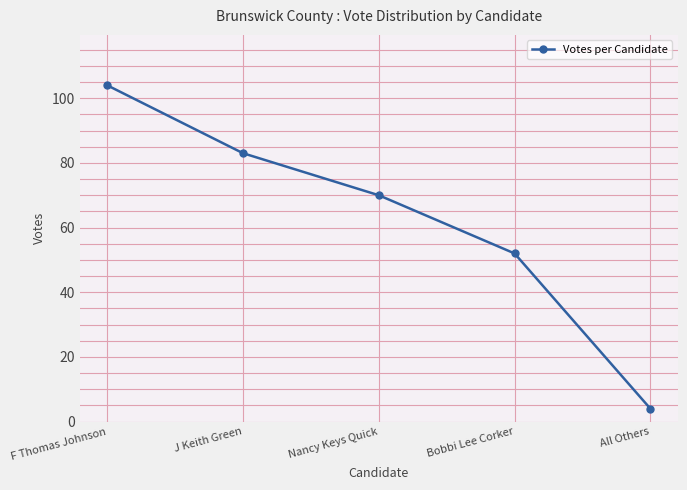

What is the average value?

63